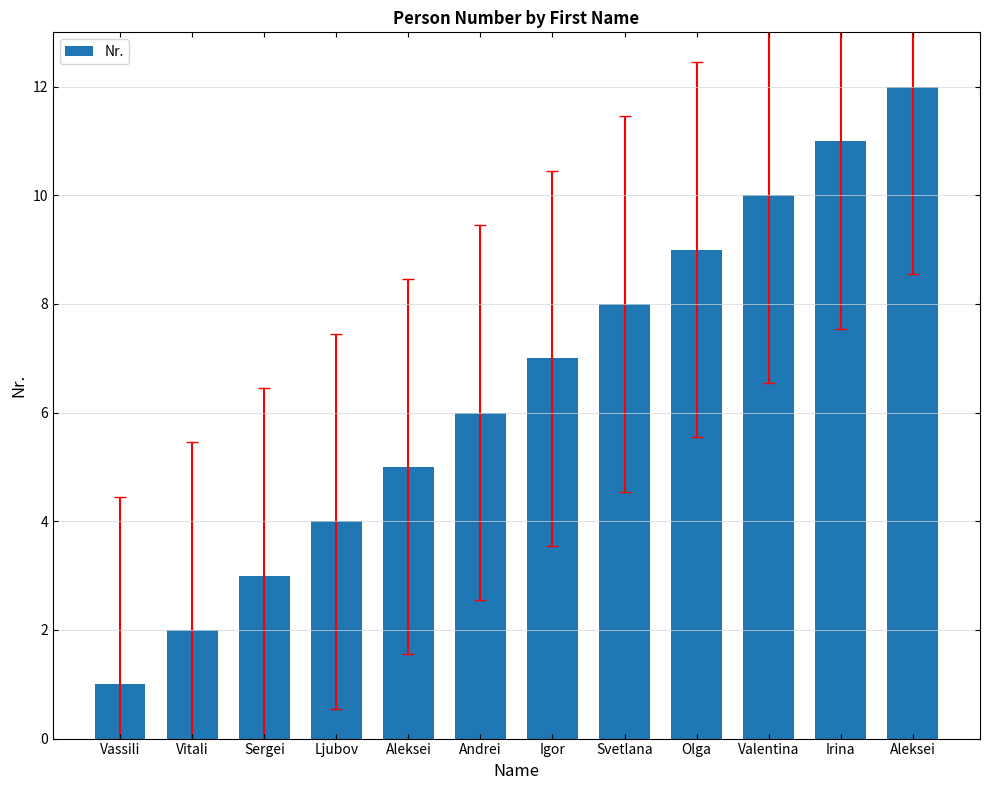

How many distinct data groups are displayed?

1